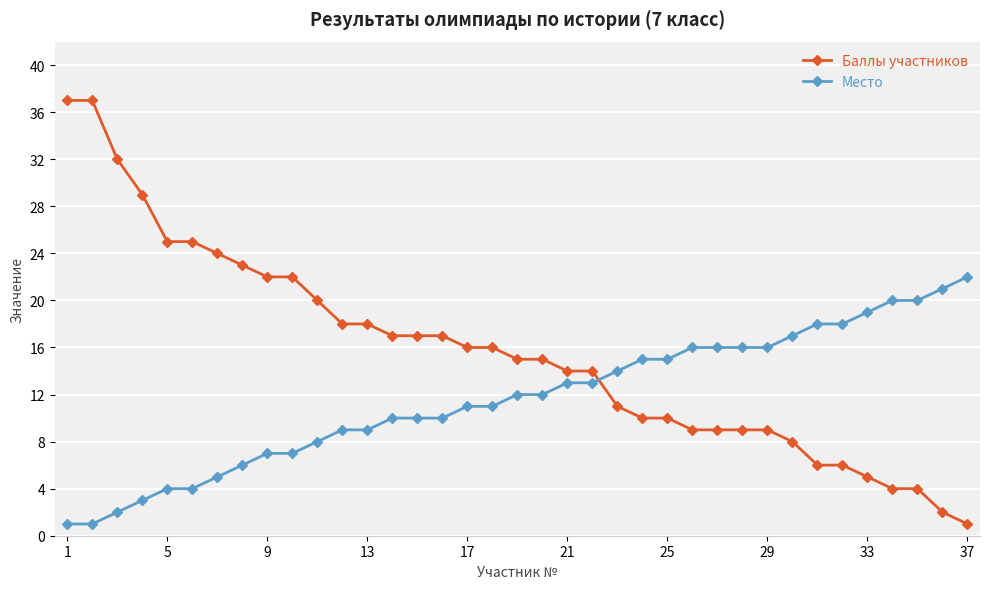

After their last crossing, which series has the higher values: Баллы участников or Место?

Место